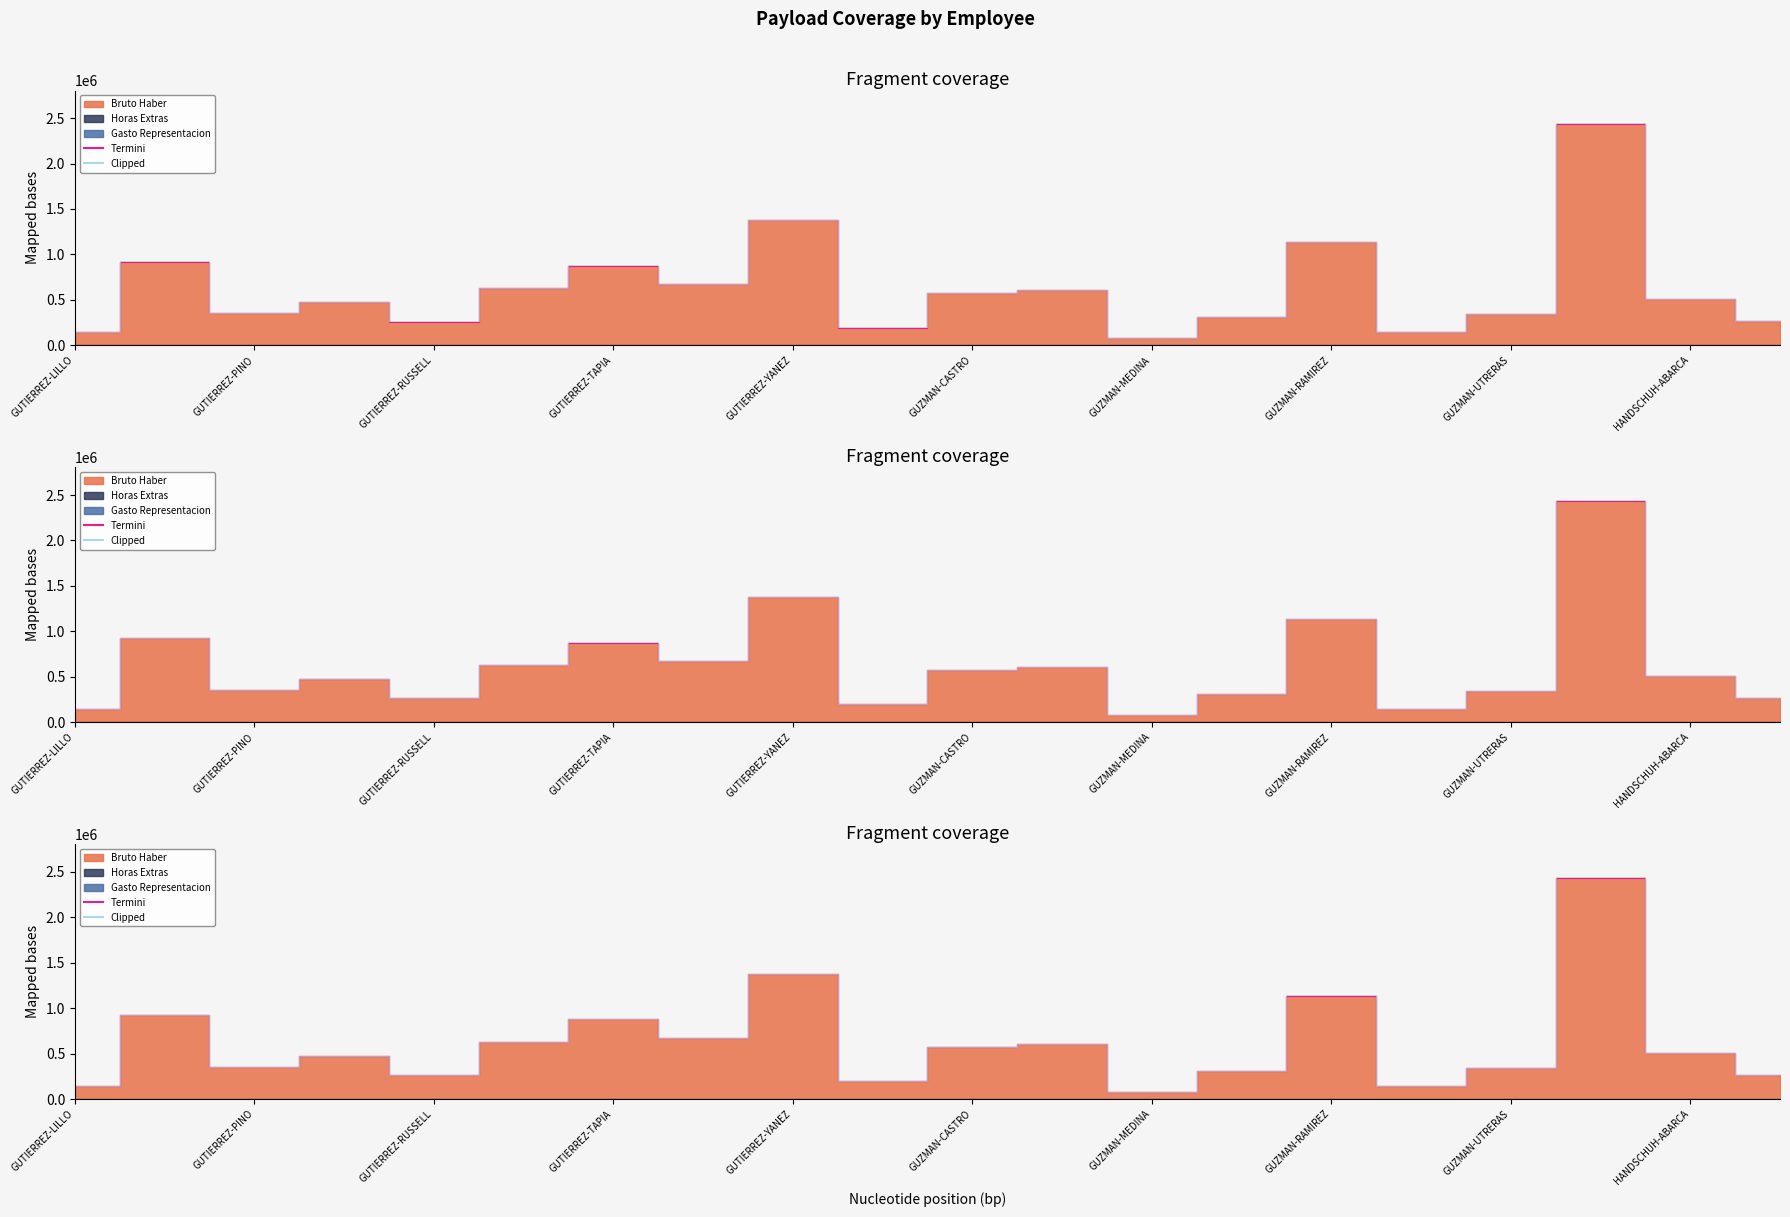

In Clipped, how many points are lower than both neighbors (excluding endpoints)?

6